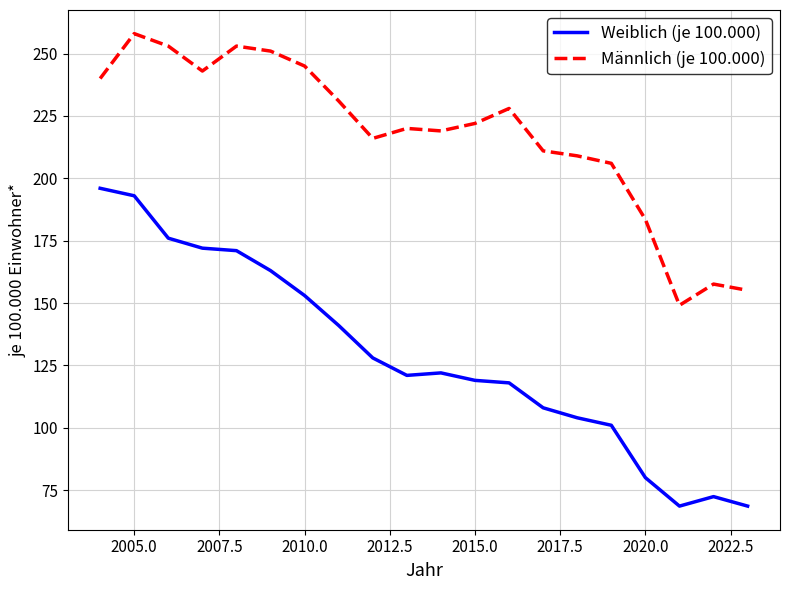

What is the lowest value of the Männlich (je 100.000) series?

149.1